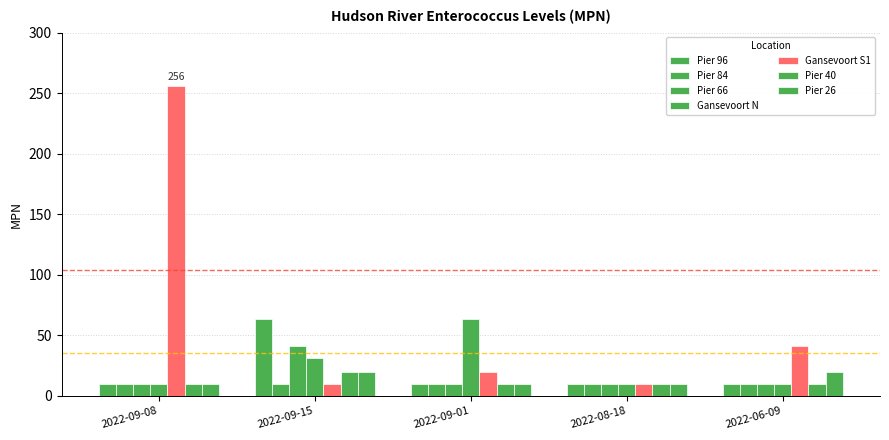

Between 2022-09-15 and 2022-06-09, which series saw the biggest shift?

Pier 96